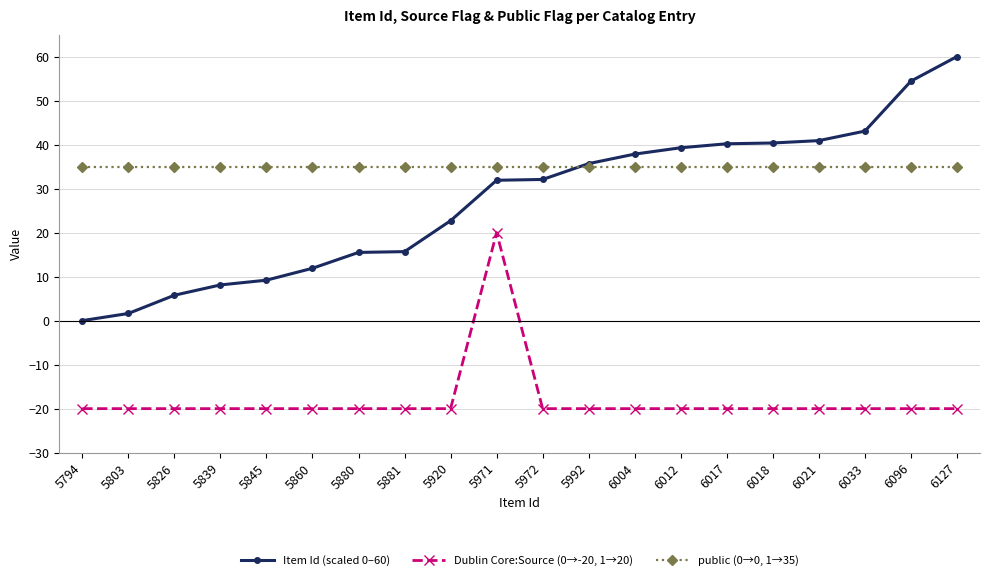

List the series in order of their peak value, highest first.

Item Id (scaled 0–60), public (0→0, 1→35), Dublin Core:Source (0→-20, 1→20)